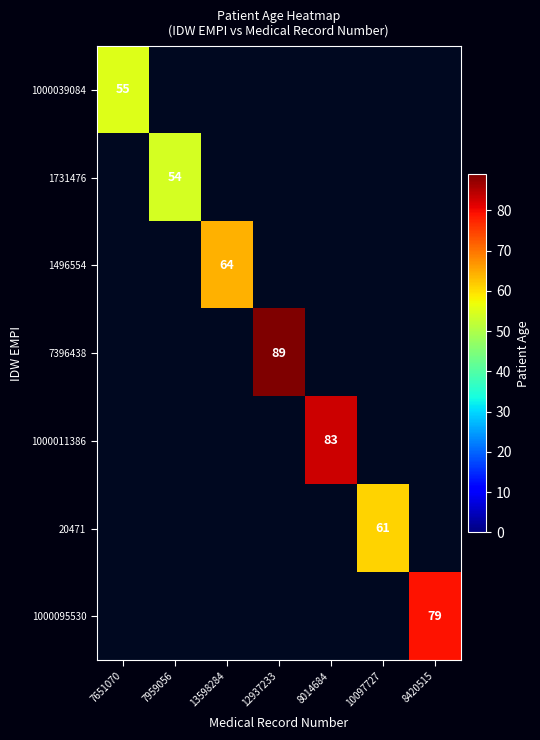

How many data points does each series have?

7